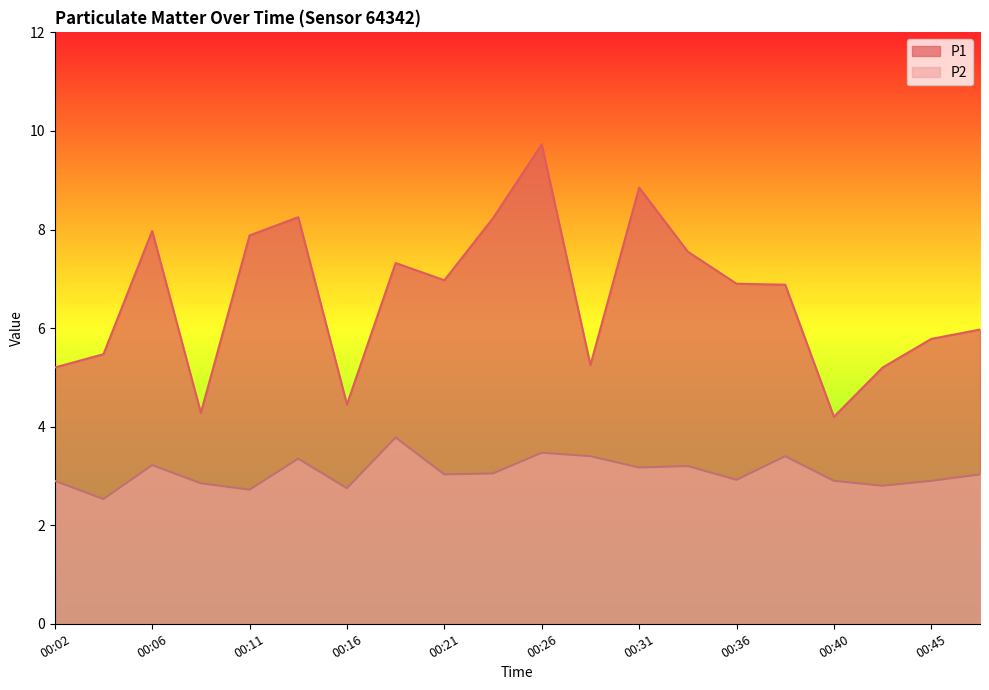

How many data points does each series have?

20